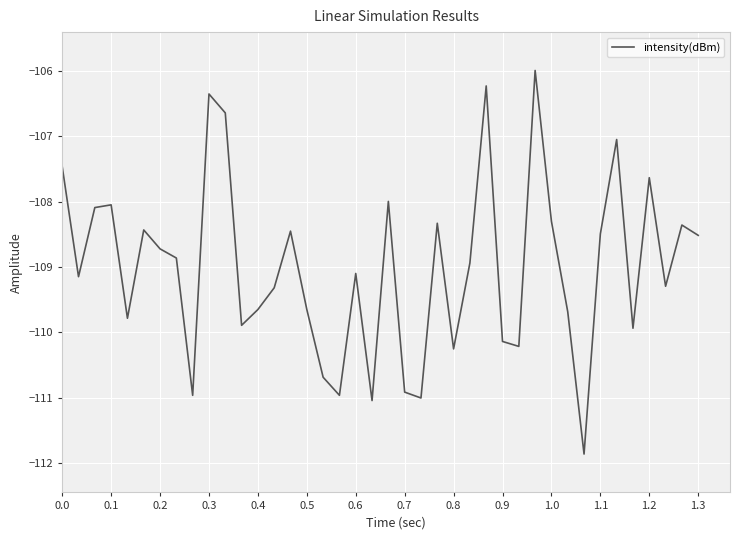

Does the chart display data point markers on the line(s)?

No